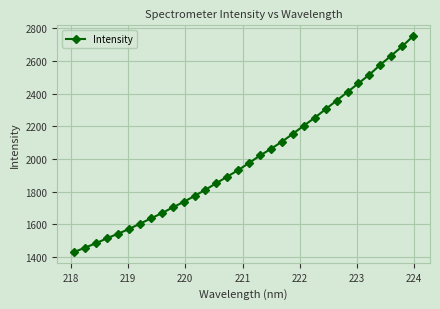

What is the value of the 30th point from the left?

2632.2